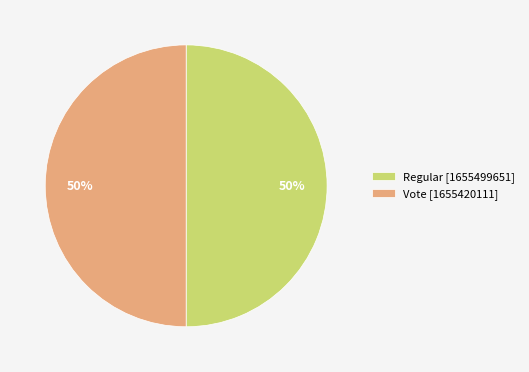

What is the ratio of the value at Vote [1655420111] to the value at Regular [1655499651]?

1.0